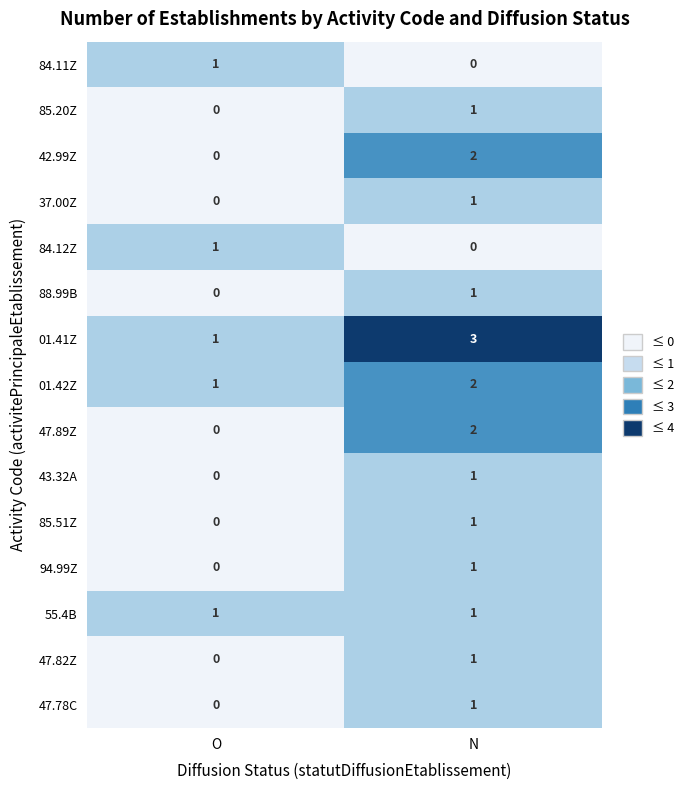

The value of 84.12Z at N is 0. True or false?

True